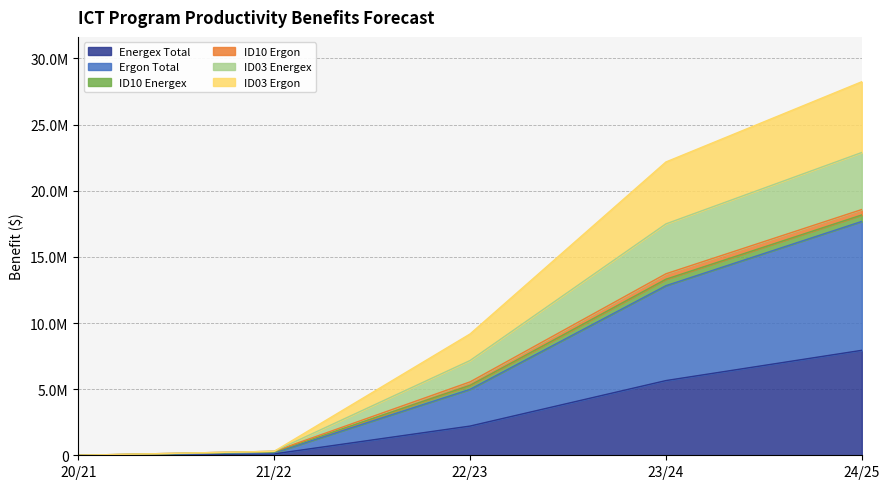

True or false: Ergon Total has more than 1 interior local peaks.

False